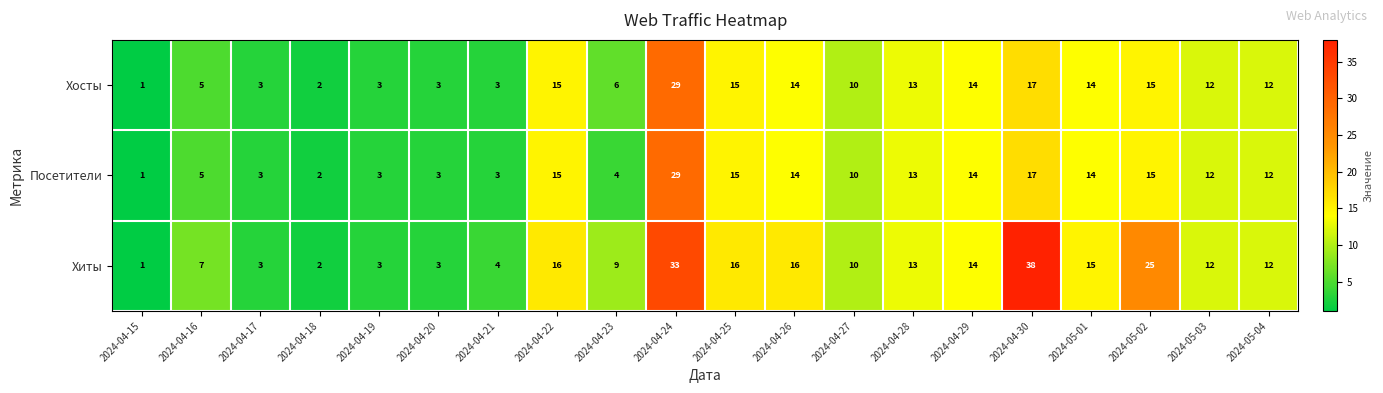

What is the total value across all series at 2024-05-04?

36